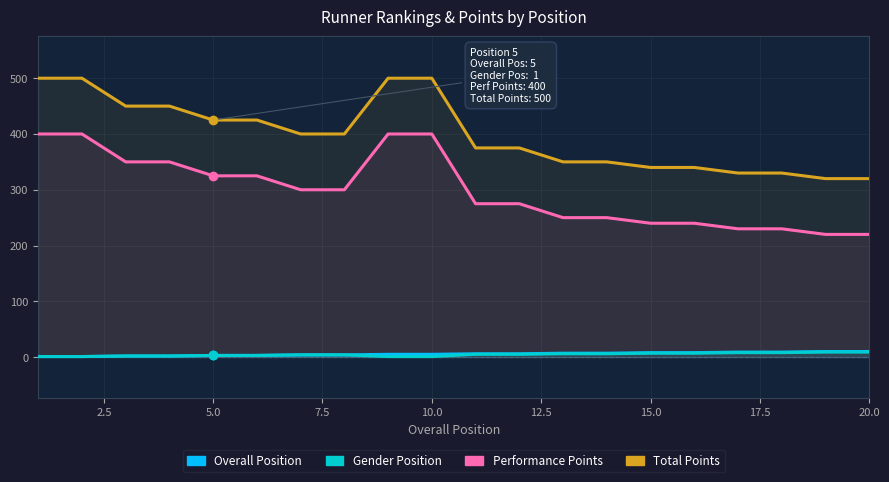

Count the Overall Position values in the range 3 to 8.

12